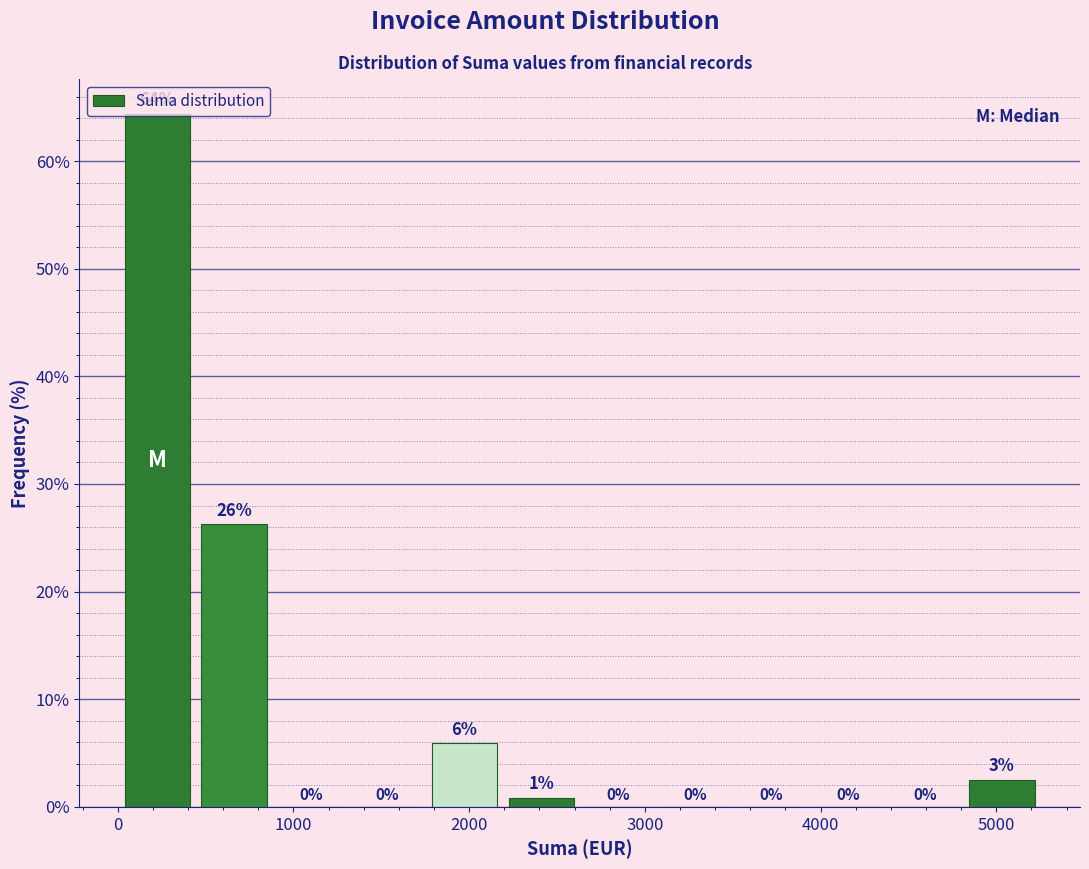

Over which range of the x-axis is the bar tallest?

0 to 400